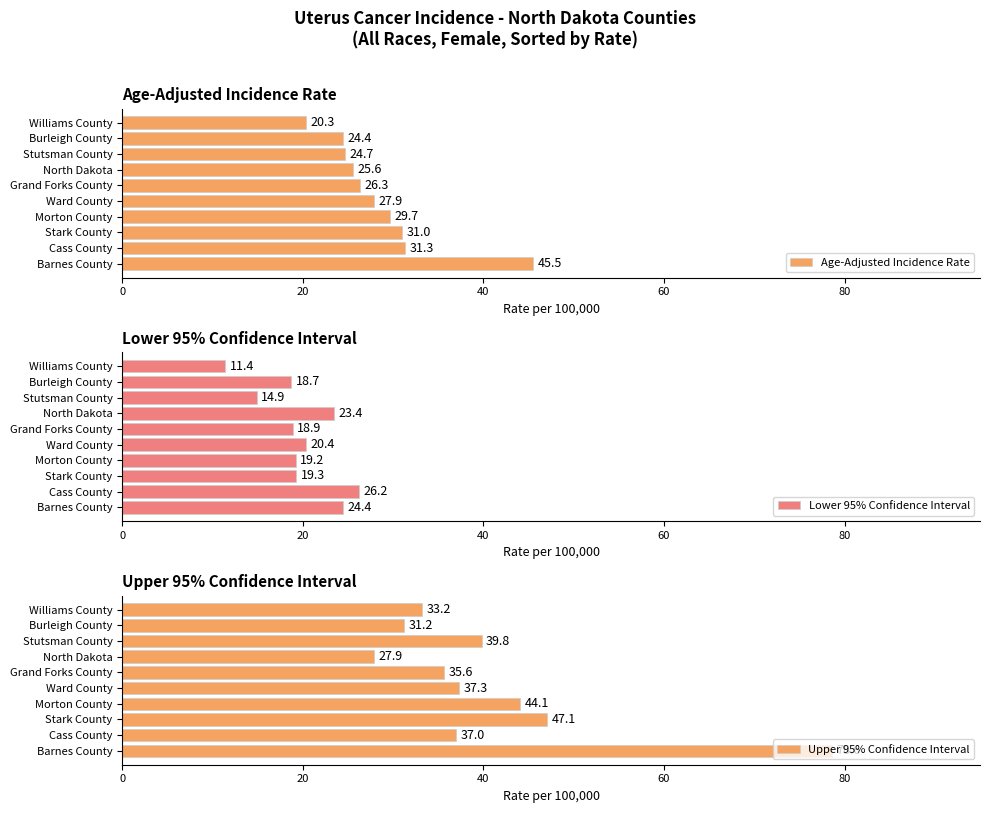

How many data points in Age-Adjusted Incidence Rate are less than 27?

5